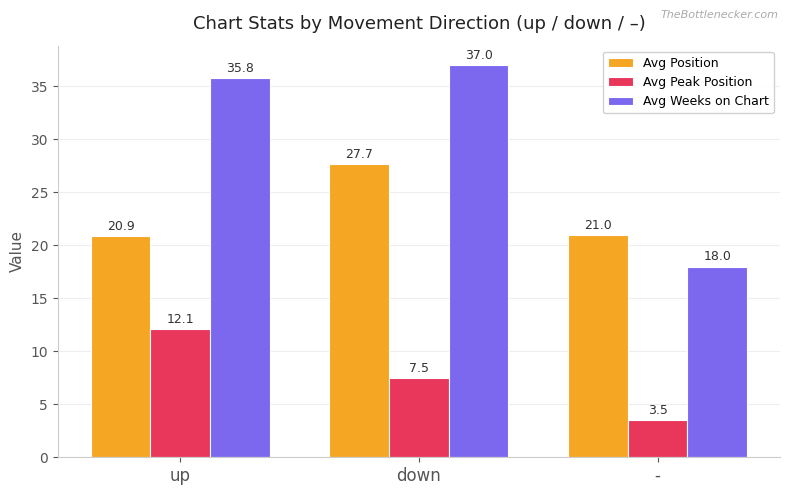

What is the value of the Avg Peak Position bar at the 2nd from the left?

7.5